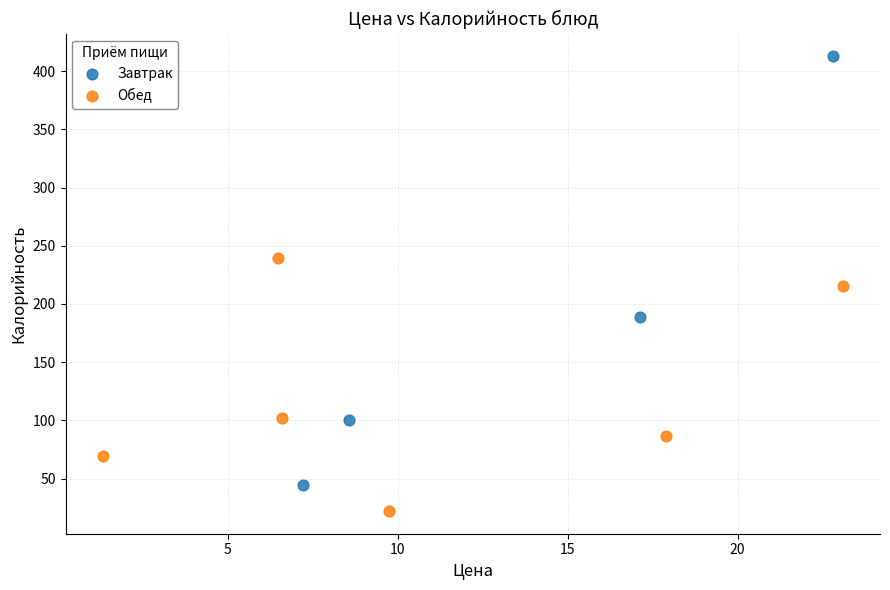

Which series reaches the maximum Y coordinate?

Завтрак